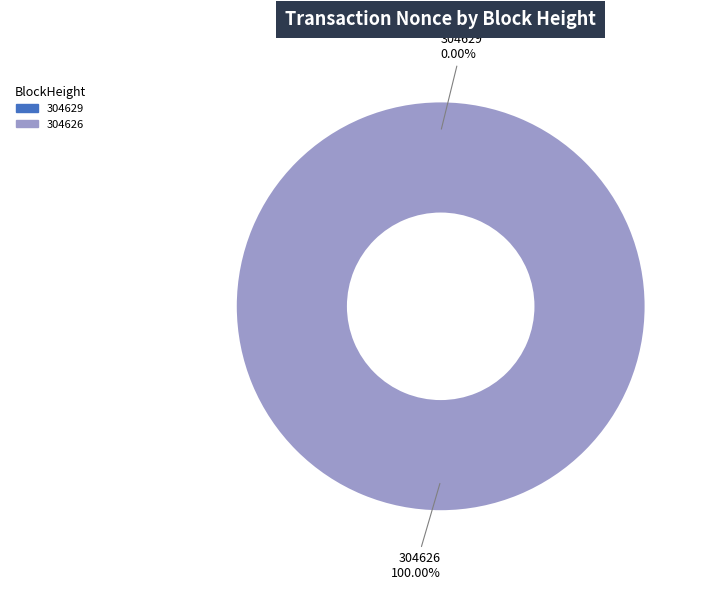

Rank the categories by value from lowest to highest.

304629, 304626